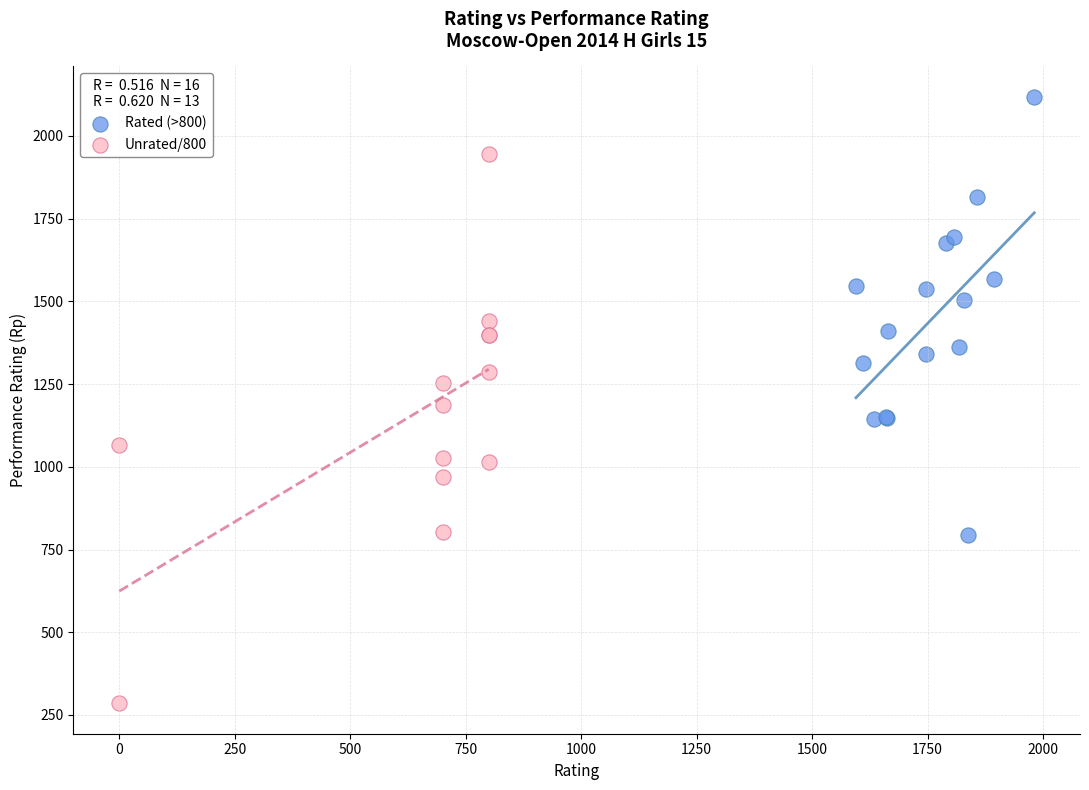

Which series contains the highest Y value?

Rated (>800)